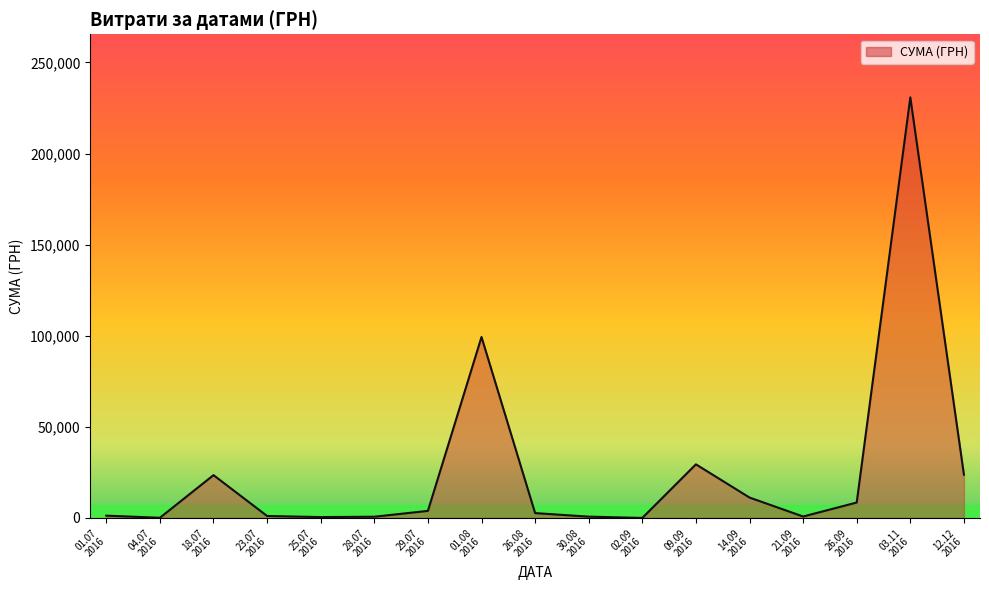

What is the difference between the maximum and minimum values?

230824.8